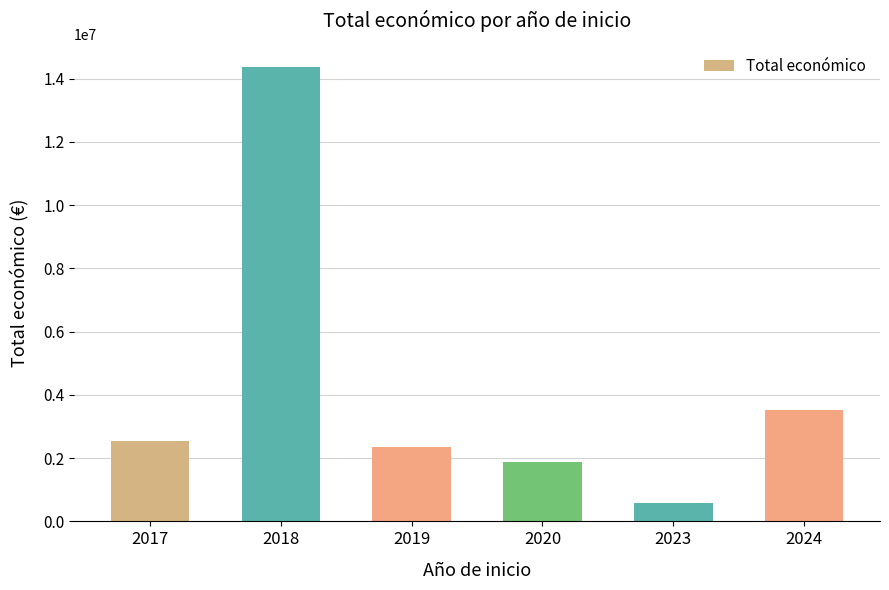

Are the bars grouped side by side (vs. stacked)?

No